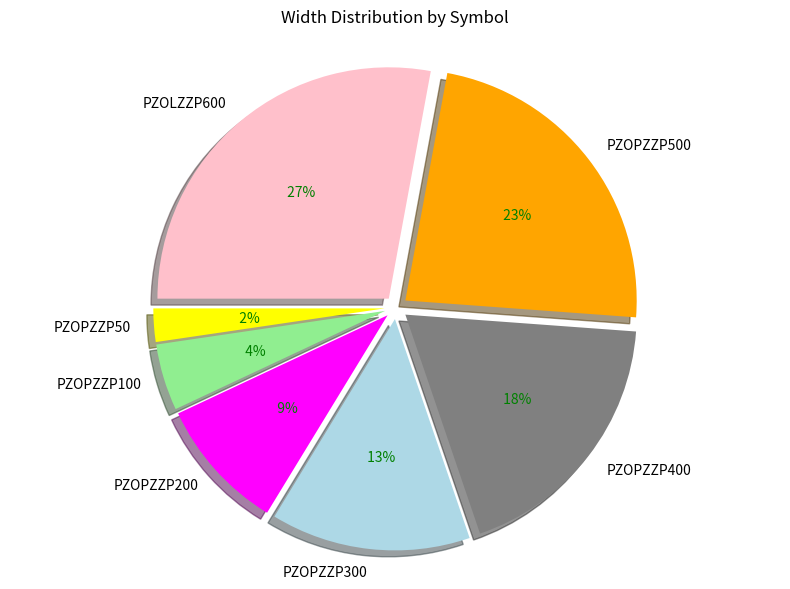

What percentage do PZOPZZP500 and PZOLZZP600 together represent?

51.2%